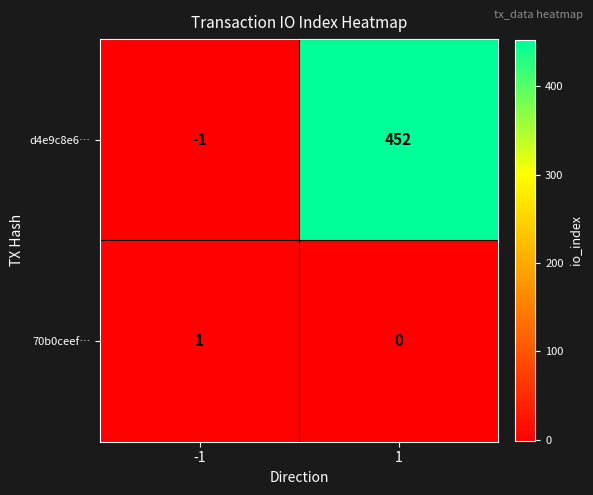

The value of d4e9c8e6… at -1 is 0. True or false?

False